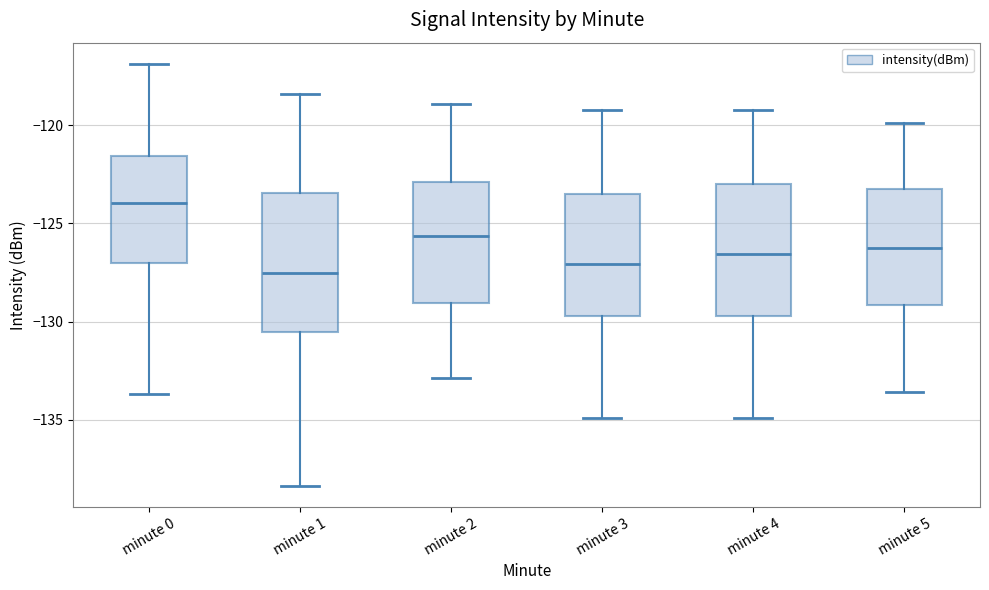

Reading left to right, transcribe this box plot: for each box, give where its median line is, the range the box spans, and where its two whiskers end, as read against the y-axis. The values are not printed on the chart, so give them approximately, as read against the axis.

minute 0: median -124.0, box -127.0 to -121.5, whiskers -133.5 to -117.0
minute 1: median -127.5, box -130.5 to -123.5, whiskers -138.5 to -118.5
minute 2: median -125.5, box -129.0 to -123.0, whiskers -133.0 to -119.0
minute 3: median -127.0, box -129.5 to -123.5, whiskers -135.0 to -119.0
minute 4: median -126.5, box -129.5 to -123.0, whiskers -135.0 to -119.0
minute 5: median -126.0, box -129.0 to -123.0, whiskers -133.5 to -120.0